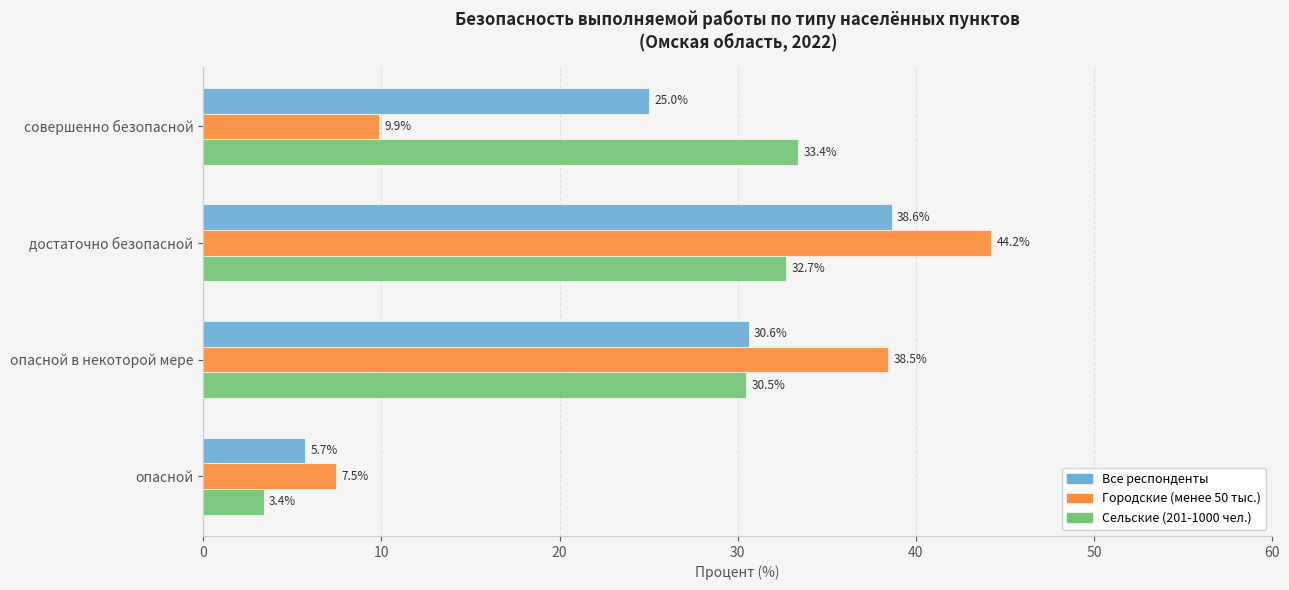

Rank the series at совершенно безопасной from lowest to highest value.

Городские (менее 50 тыс.), Все респонденты, Сельские (201-1000 чел.)